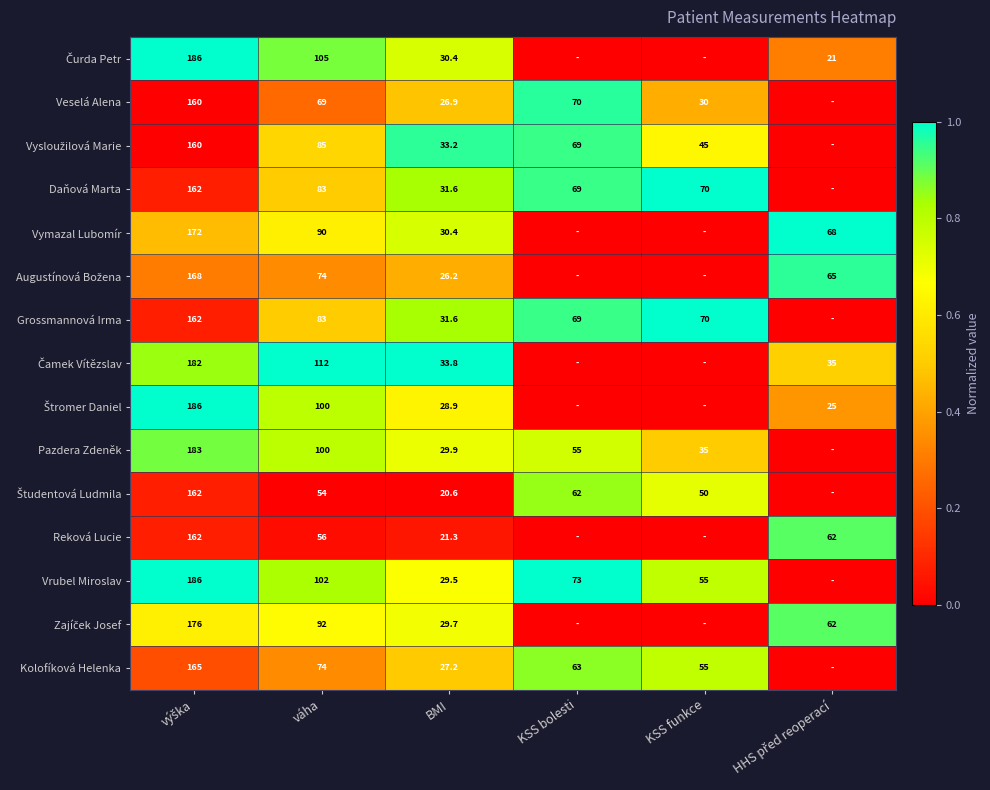

What is the difference between the highest and lowest values at váha?

58.0